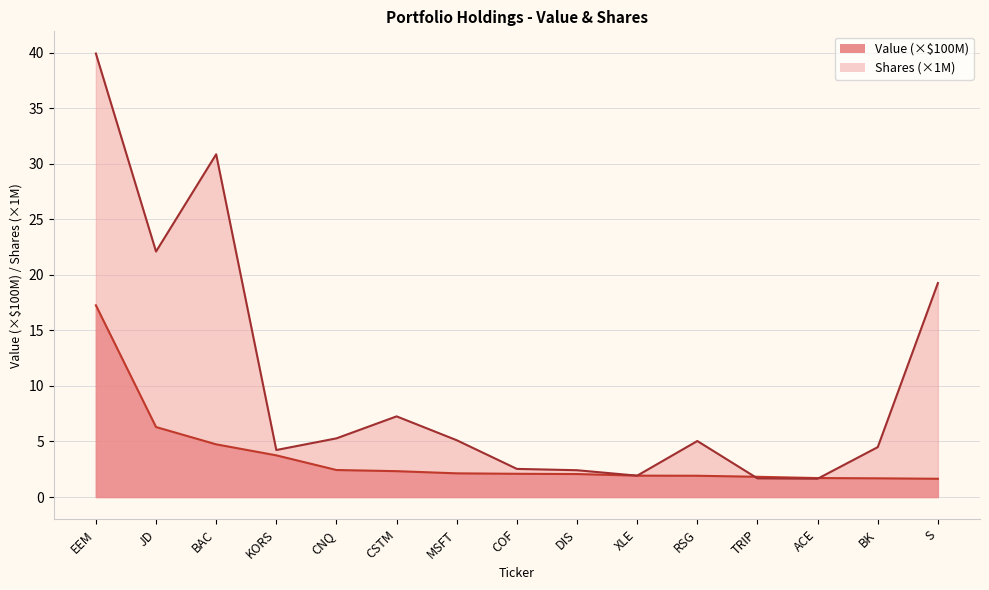

True or false: Value has more than 0 points higher than both neighbors.

False